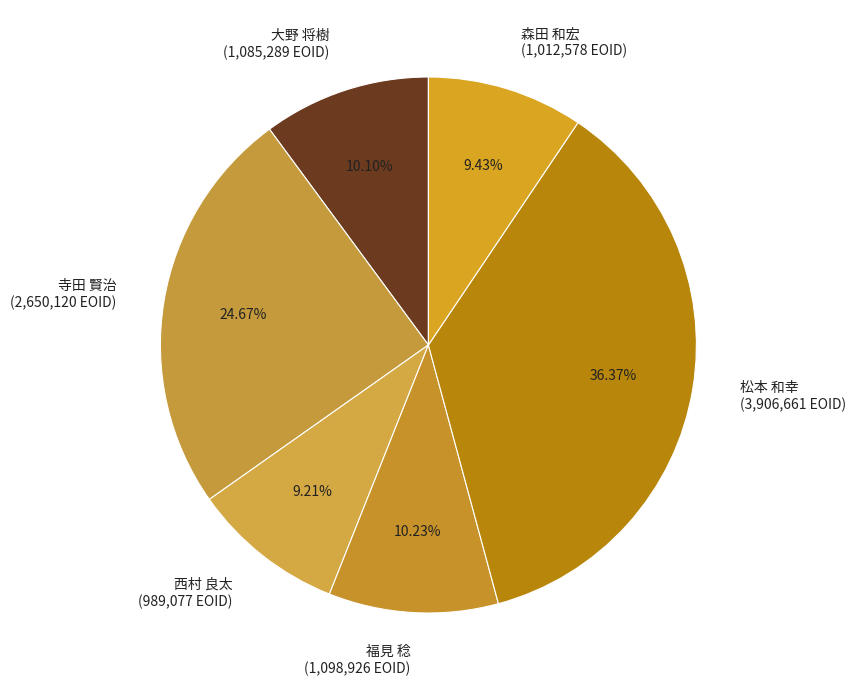

Is there a majority slice in this chart?

No